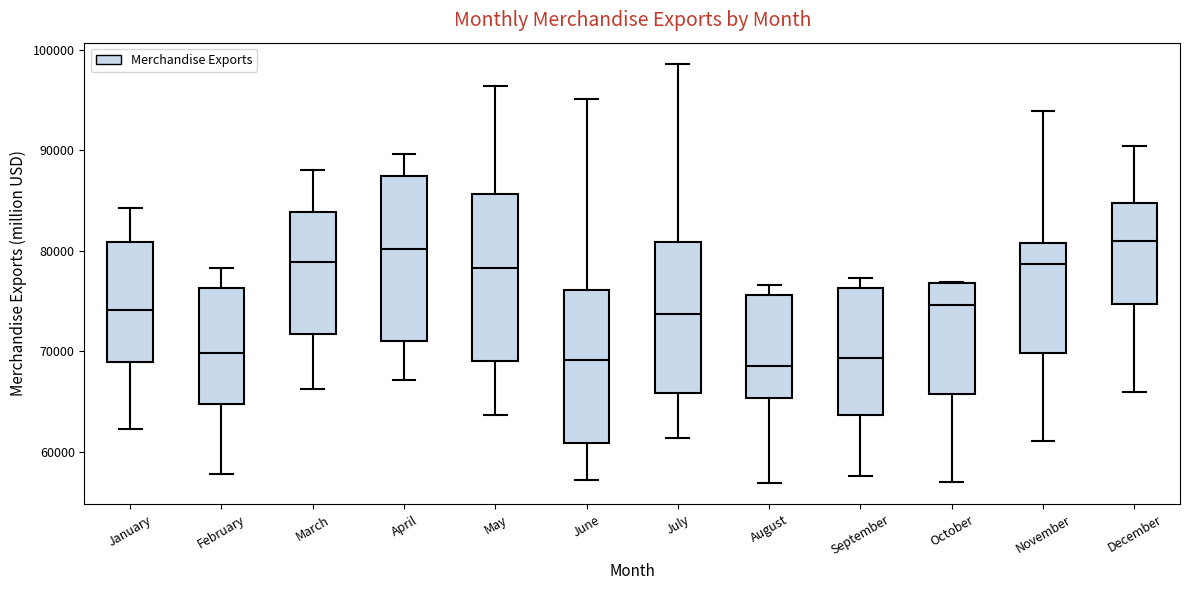

Reading left to right, read every box against the y-axis: the position of its median line, the range the box covers, and the ends of its whiskers. The values are not printed on the chart, so give them approximately, as read against the axis.

January: median 74000, box 69000 to 81000, whiskers 62000 to 84000
February: median 70000, box 65000 to 76000, whiskers 58000 to 78000
March: median 79000, box 72000 to 84000, whiskers 66000 to 88000
April: median 80000, box 71000 to 87000, whiskers 67000 to 90000
May: median 78000, box 69000 to 86000, whiskers 64000 to 96000
June: median 69000, box 61000 to 76000, whiskers 57000 to 95000
July: median 74000, box 66000 to 81000, whiskers 61000 to 99000
August: median 69000, box 65000 to 76000, whiskers 57000 to 77000
September: median 69000, box 64000 to 76000, whiskers 58000 to 77000
October: median 75000, box 66000 to 77000, whiskers 57000 to 77000
November: median 79000, box 70000 to 81000, whiskers 61000 to 94000
December: median 81000, box 75000 to 85000, whiskers 66000 to 90000